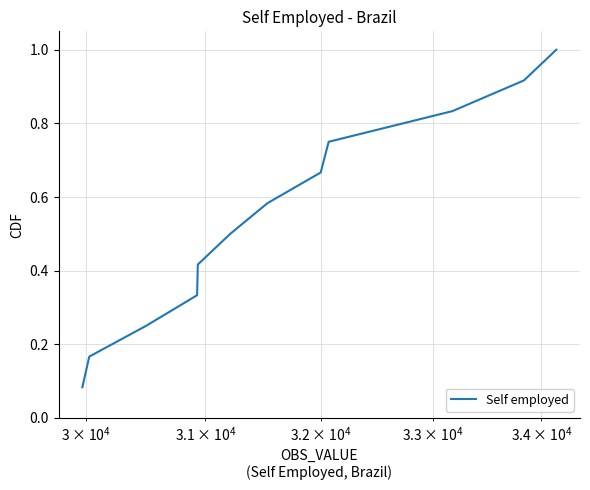

What is the maximum value shown in the chart?

1.0